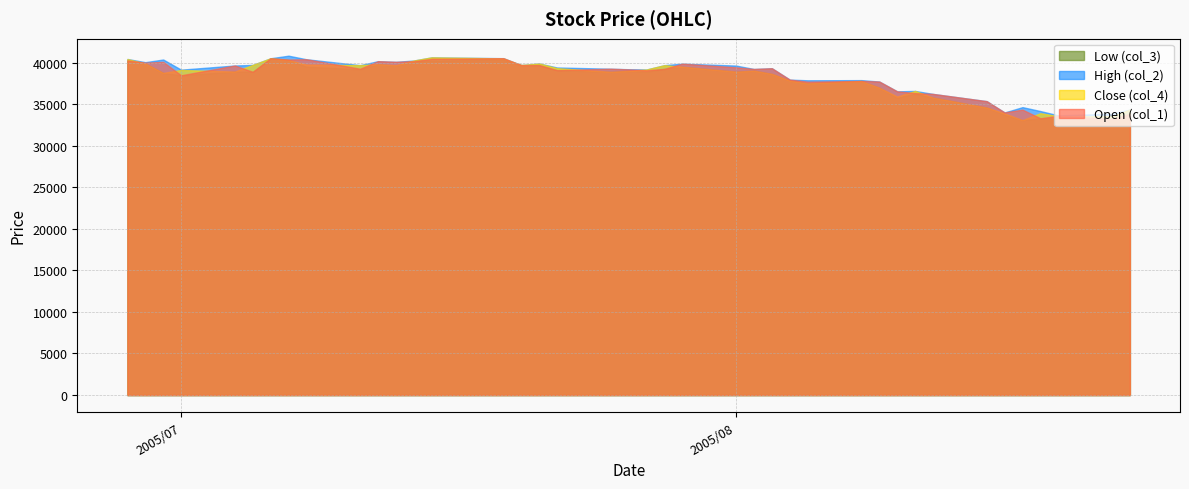

Reading left to right, what are all the values shown in this chart?

col_1: 40260	39990	40080	38470	39650	38890	40520	40370	40400	39260	40170	40090	40170	40450	40530	39700	39700	39090	39260	39180	39070	39250	39870	39430	39230	39320	37950	37700	37790	37720	36540	36330	36230	35360	34000	34340	33300	33600	33230	33820
col_2: 40430	40050	40370	39150	39650	39720	40520	40830	40400	39690	40170	40090	40250	40630	40530	39700	39890	39410	39260	39200	39170	39690	39870	39640	39230	39320	37950	37870	37890	37720	36540	36590	36230	35360	34000	34640	34170	33650	33850	34350
col_3: 40260	39890	38760	38470	38920	38890	40520	40300	39510	39200	39810	39630	40170	40240	40380	39700	39680	39090	38890	39010	38900	39250	39500	38910	39030	38640	37840	37500	37780	36980	35780	36260	35790	34590	33730	33080	33300	33280	33230	33820
col_4: 40430	39890	38760	39110	38920	39720	40520	40300	39760	39690	39810	39680	40250	40630	40500	39700	39890	39330	38890	39010	39170	39690	39500	38910	39030	38640	37840	37500	37780	36980	35910	36590	35790	34590	33880	33080	33910	33540	33550	34350